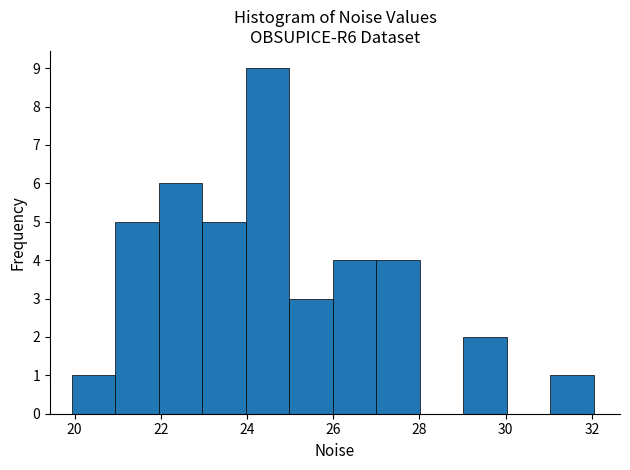

Over which range of the x-axis is the bar tallest?

24 to 25